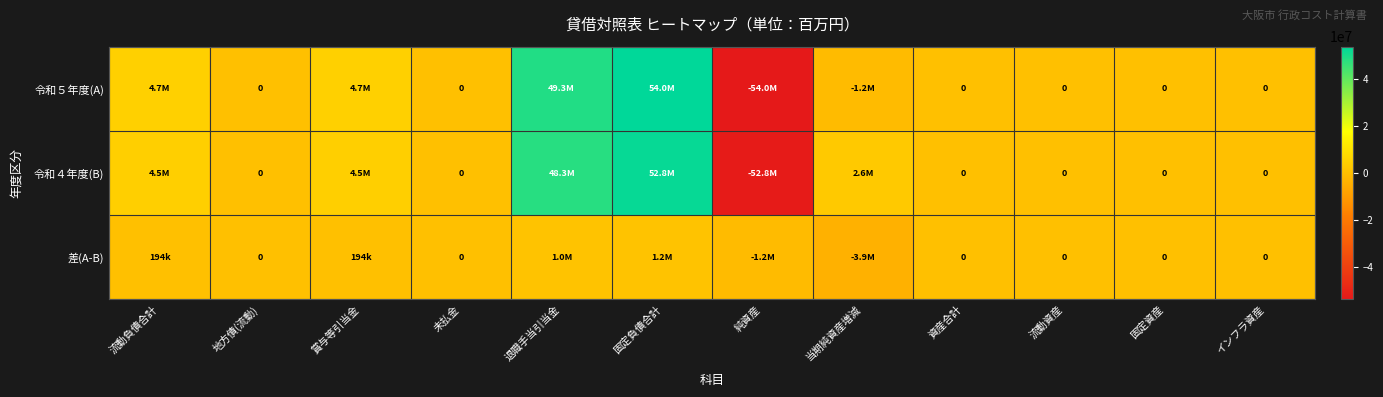

At how many categories does at least one series exceed -5404945?

12